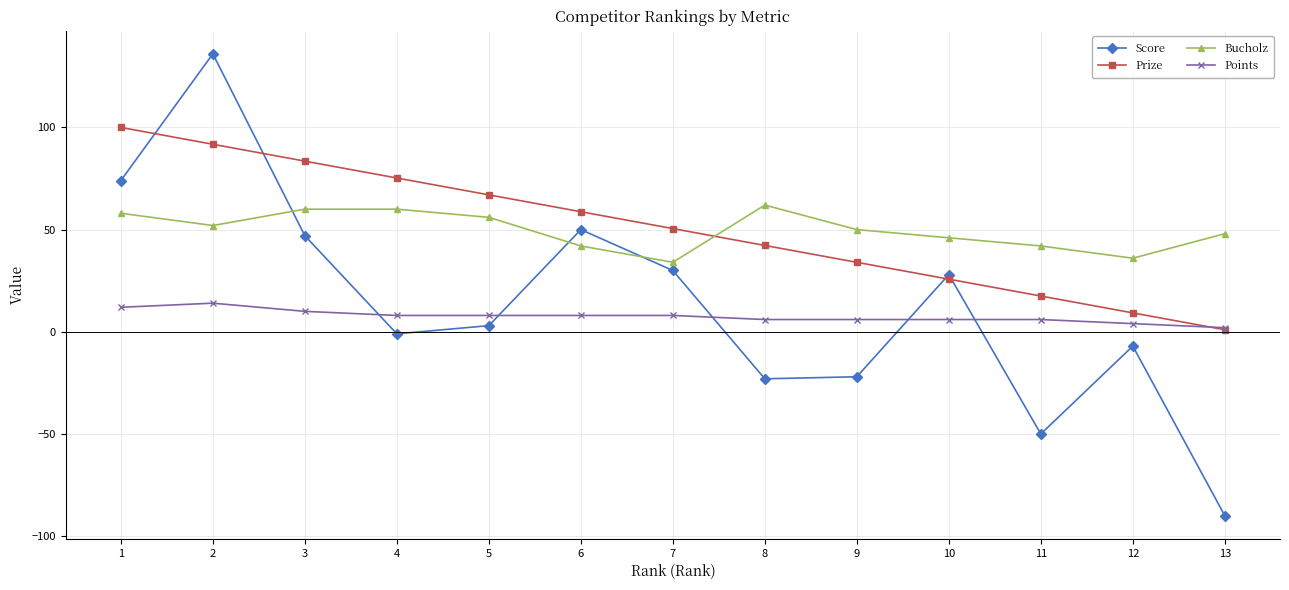

Rank the series by their maximum value, from lowest to highest.

Points, Bucholz, Prize, Score